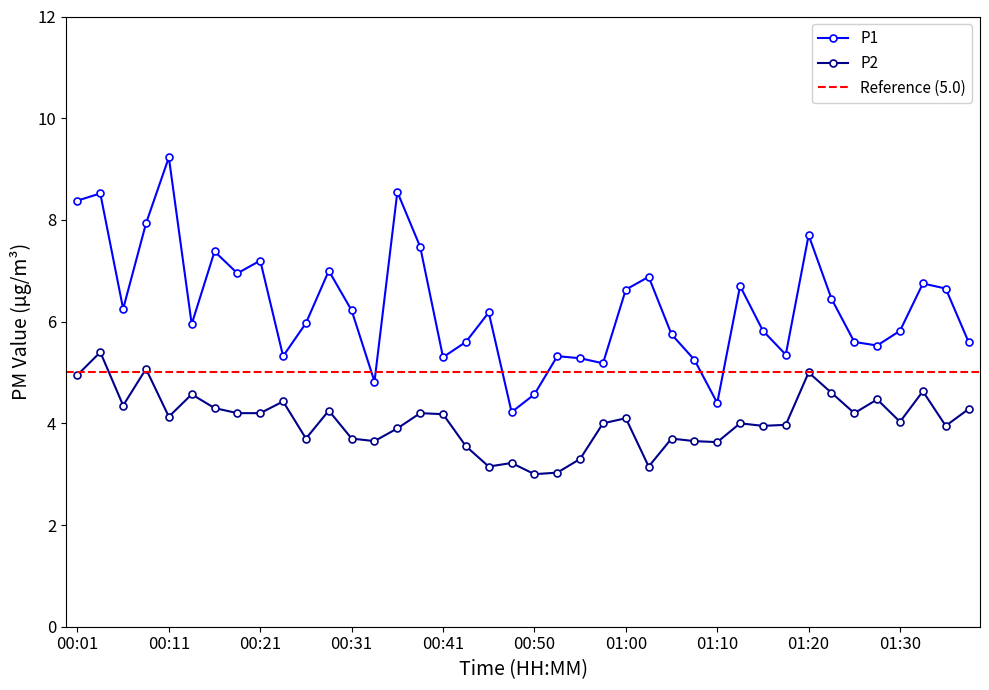

What is the difference between the second highest and second lowest values in the P1 series?

4.2